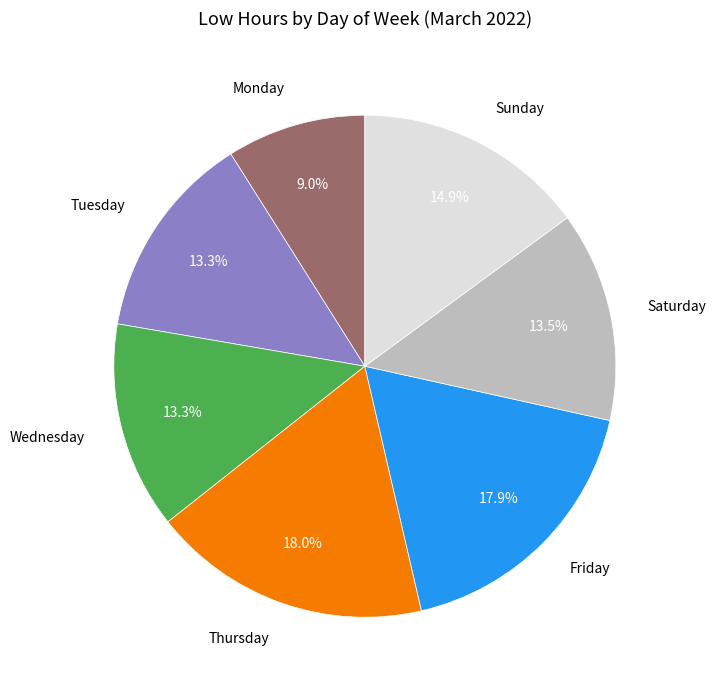

Is there a majority slice in this chart?

No